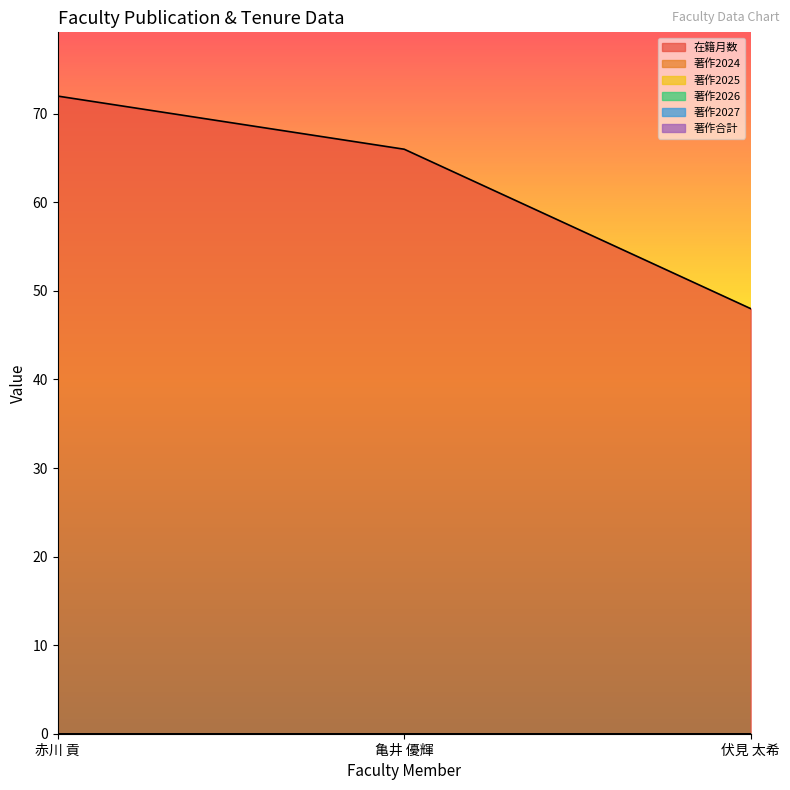

Reading left to right, list all the values displayed in this chart.

在籍月数: 72	66	48
著作2024: 0	0	0
著作2025: 0	0	0
著作2026: 0	0	0
著作2027: 0	0	0
著作合計: 0	0	0